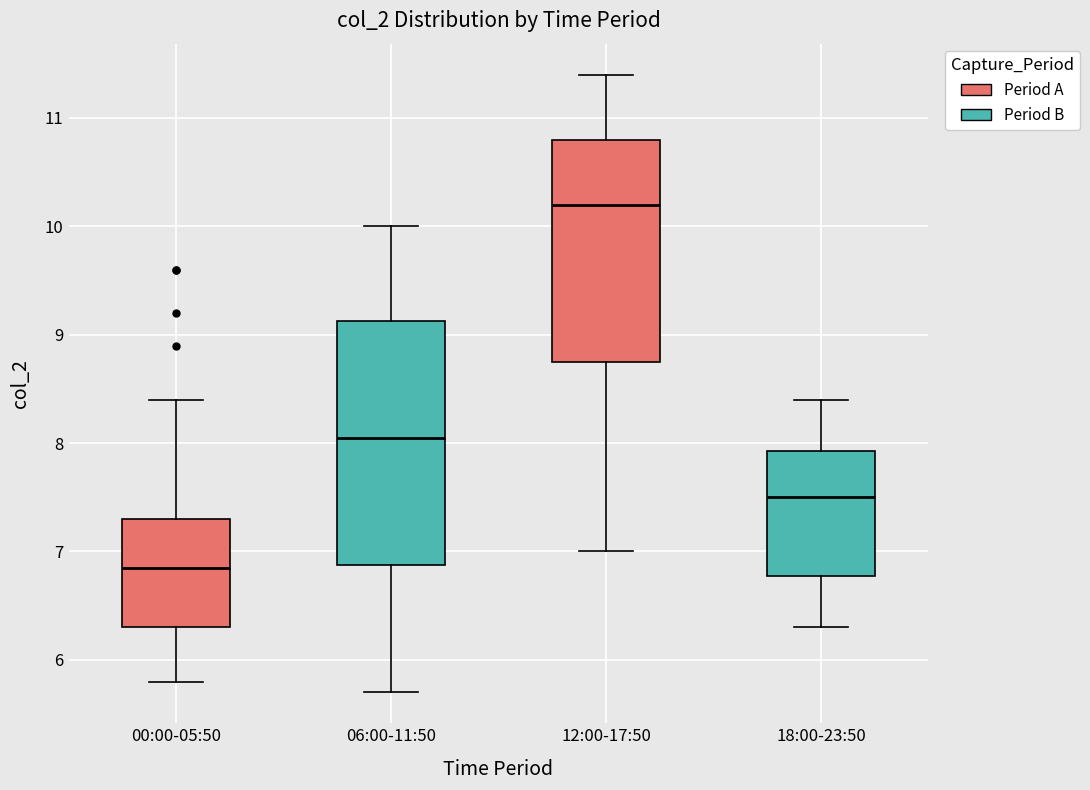

Which box's median line is the highest?

12:00-17:50